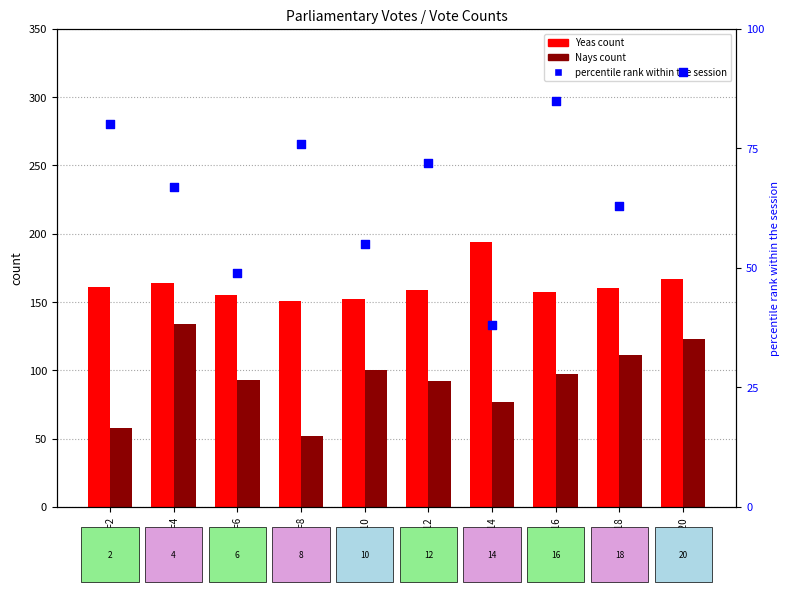

At which category is the sum across all series the highest?

Paired=20